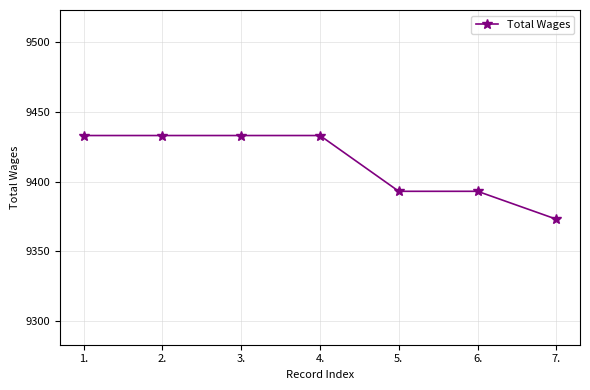

What is the greatest value displayed?

9433